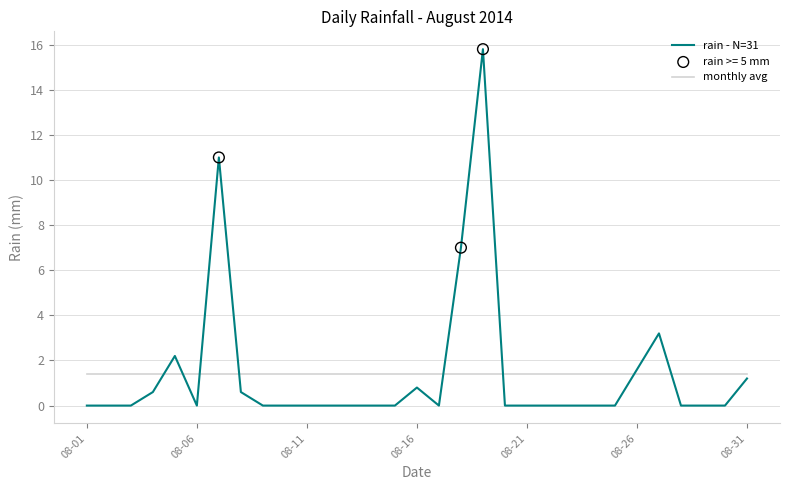

List the series in order of their peak value, highest first.

rain - N=31, monthly avg